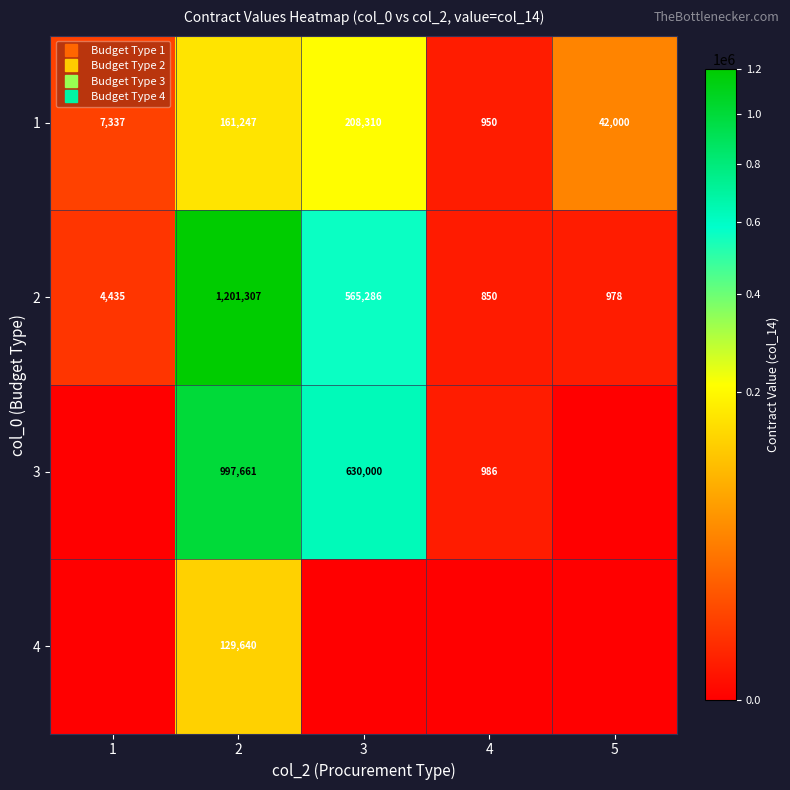

True or false: 2 has a value of 4435.0 at 1.

True